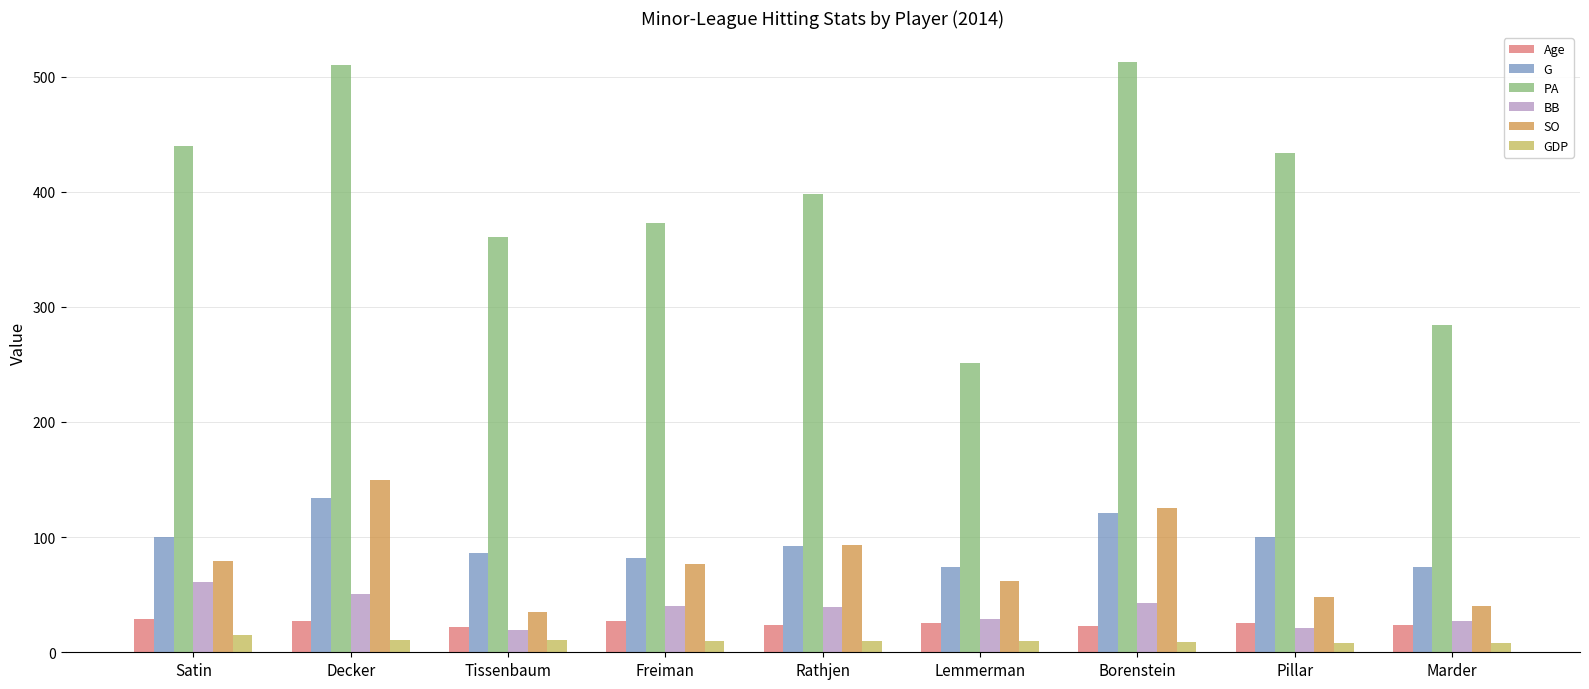

How many data points does each series have?

9